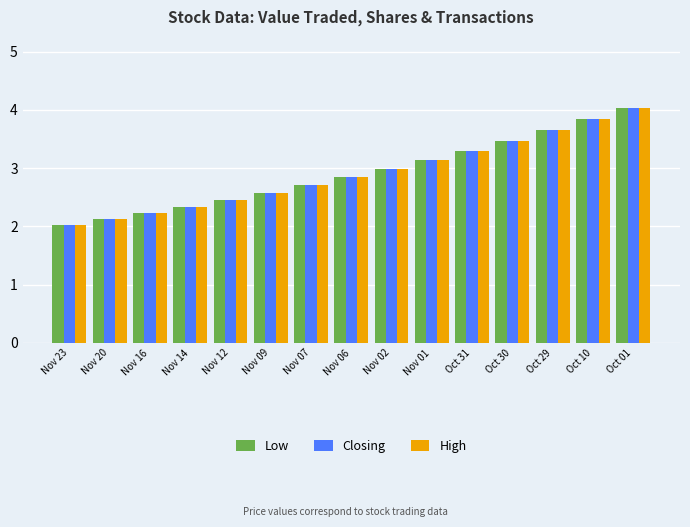

The value of High at Nov 16 is 2.2. True or false?

True